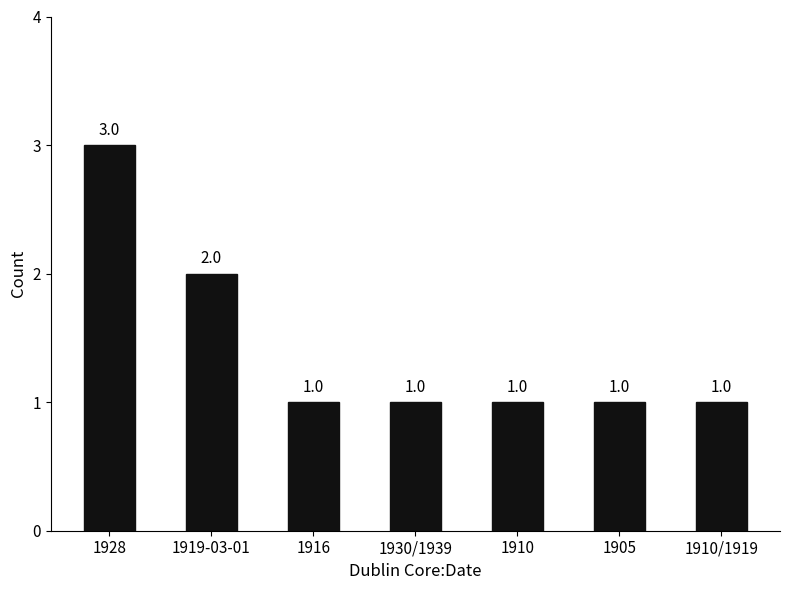

Which category has the highest value across all series?

1928